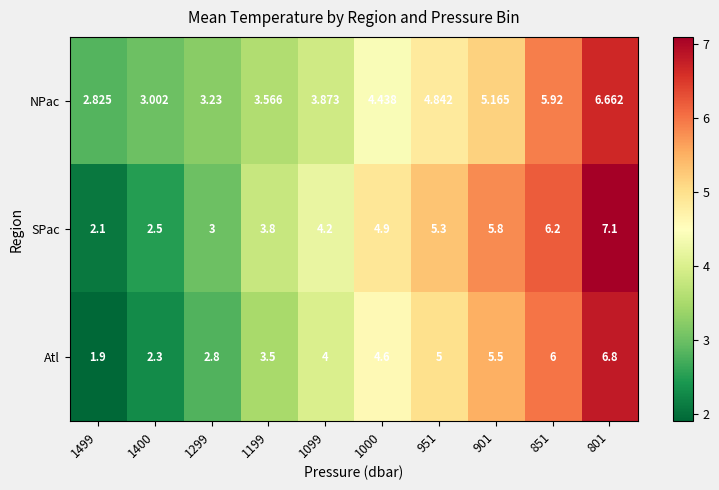

How many categories are shown in the chart?

10